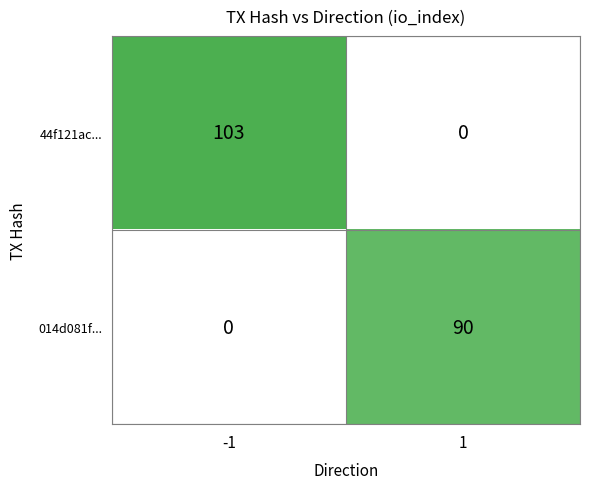

Which series has the largest total across all categories?

44f121ac...